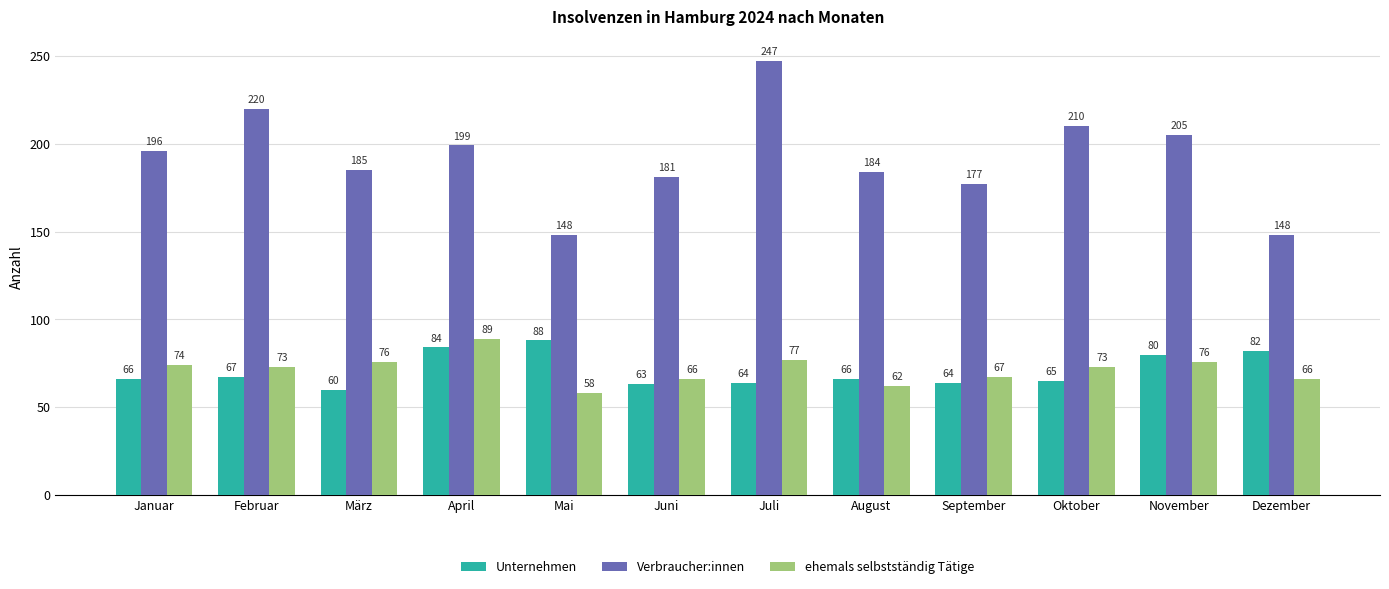

Reading left to right, transcribe all the data shown in this chart.

Unternehmen: 66	67	60	84	88	63	64	66	64	65	80	82
Verbraucher:innen: 196	220	185	199	148	181	247	184	177	210	205	148
ehemals selbstständig Tätige: 74	73	76	89	58	66	77	62	67	73	76	66